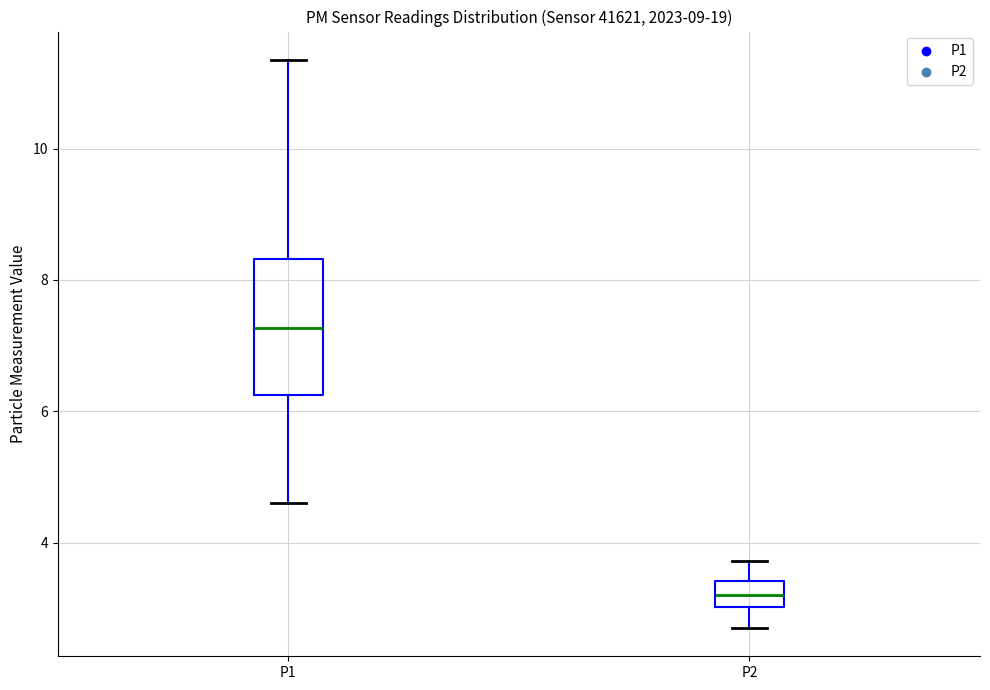

Reading left to right, read every box against the y-axis: the position of its median line, the range the box covers, and the ends of its whiskers. The values are not printed on the chart, so give them approximately, as read against the axis.

P1: median 7.2, box 6.2 to 8.4, whiskers 4.6 to 11.4
P2: median 3.2, box 3.0 to 3.4, whiskers 2.8 to 3.8